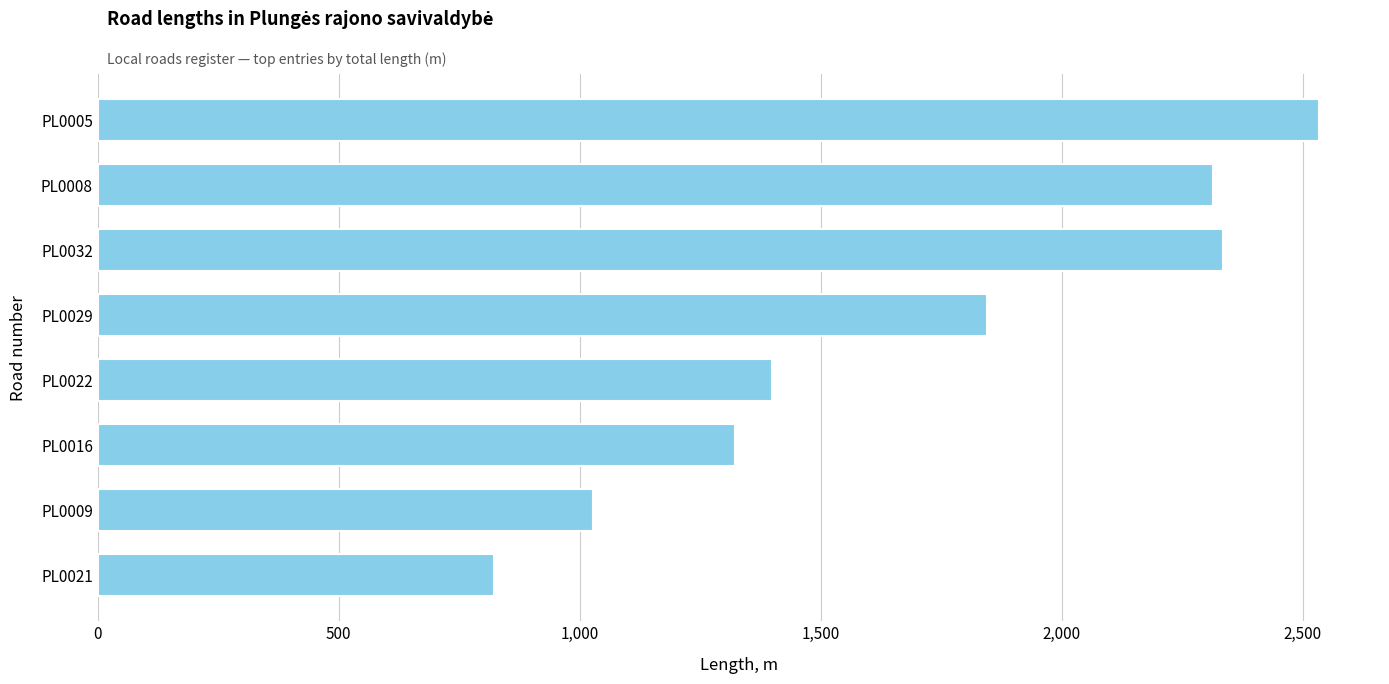

What is the value of the 4th bar from the top?

1846